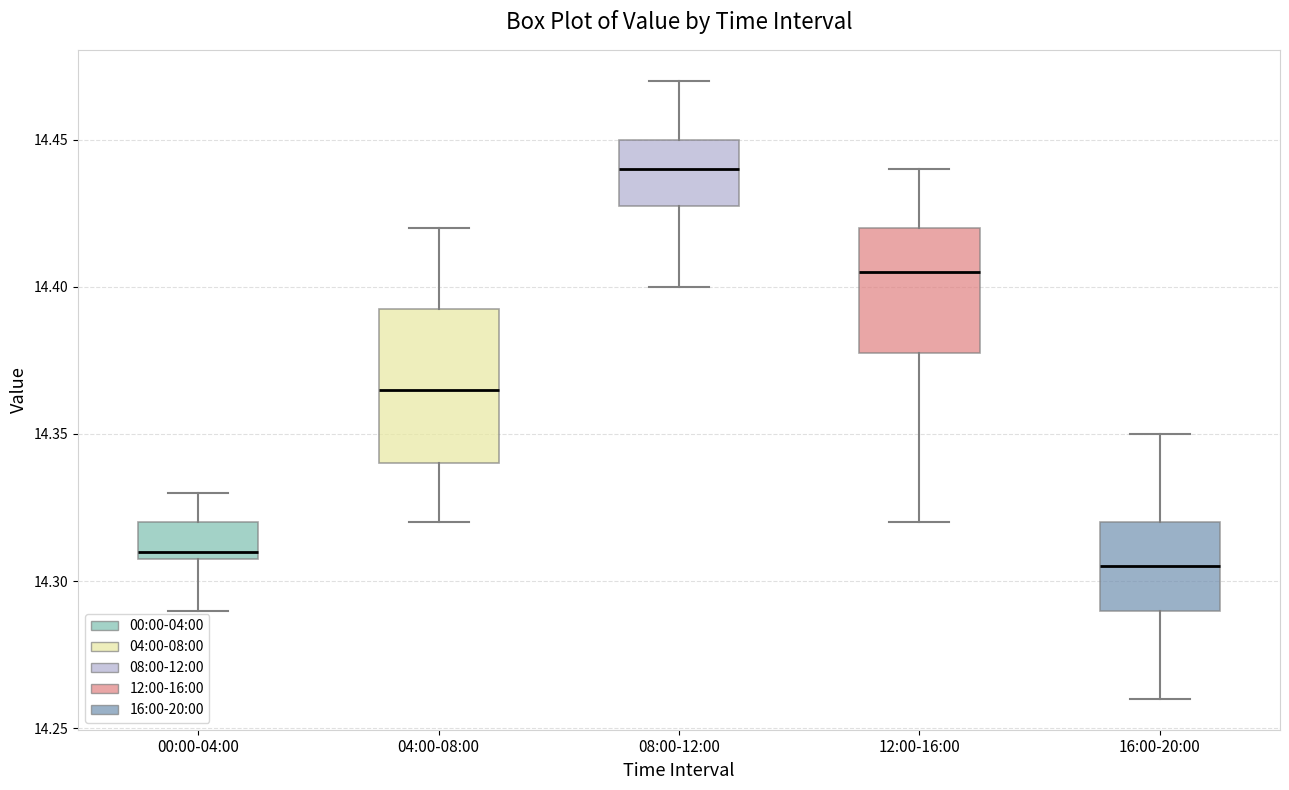

Which box is the tallest, from its lower edge to its upper edge?

04:00-08:00